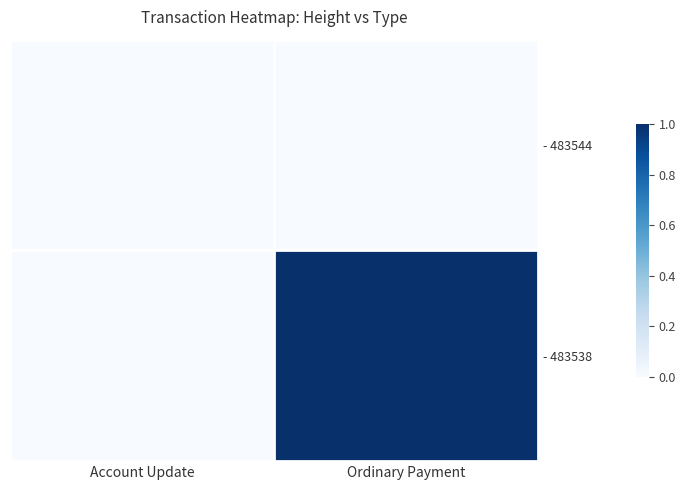

At which category does the chart reach its minimum across all series?

Account Update